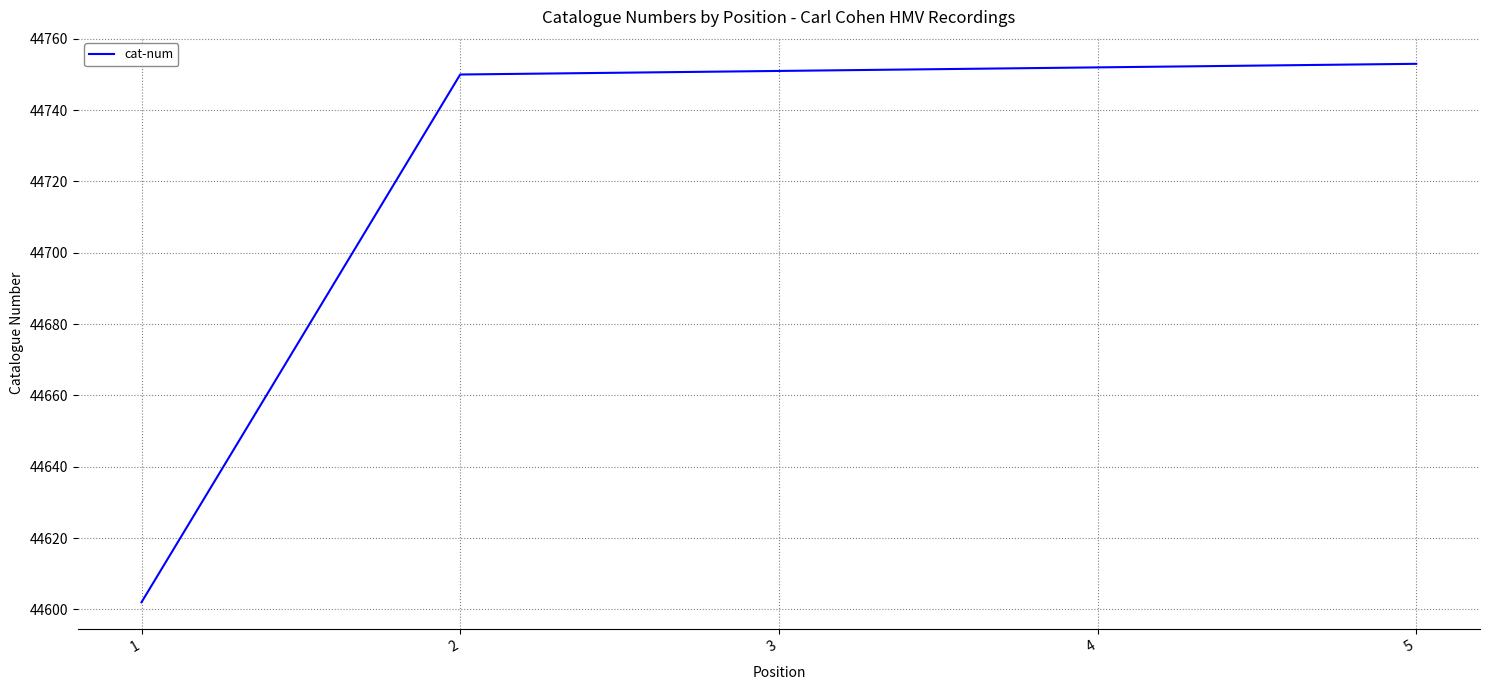

Between 2 and 5, which is larger?

5